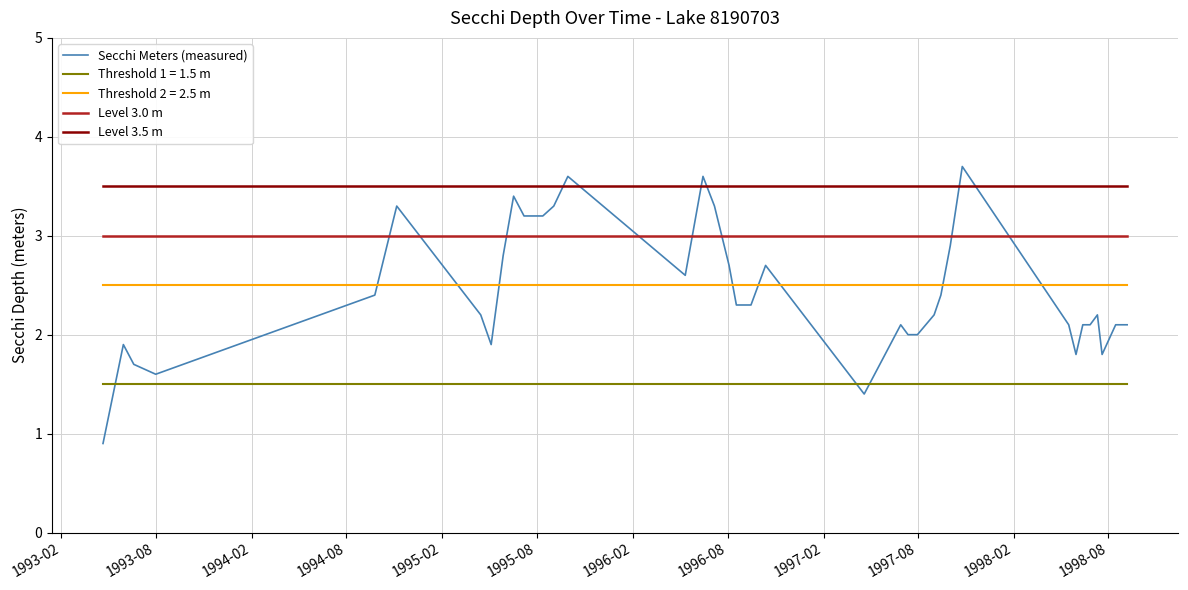

What is the average value of the Secchi Meters (measured) series?

2.4